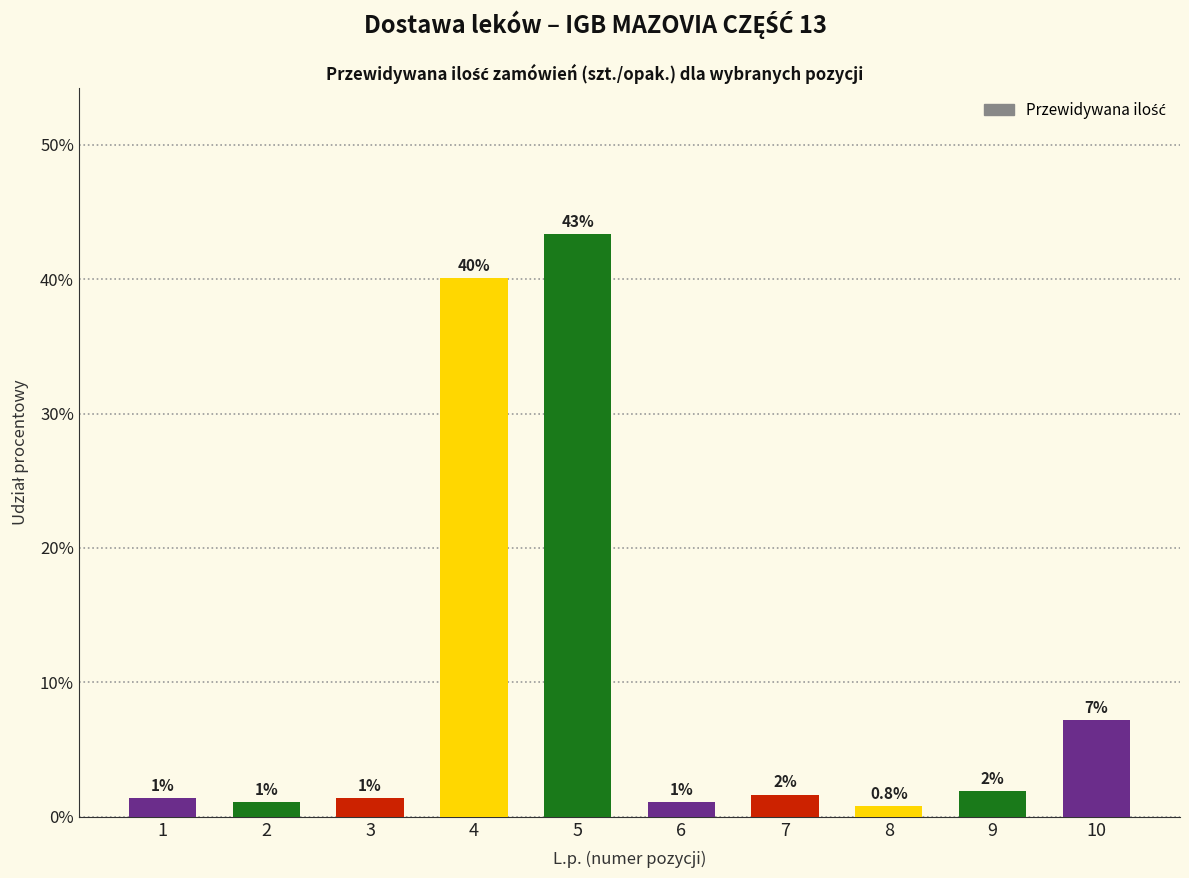

Reading right to left, transcribe all the data shown in this chart.

7.2	1.9	0.8	1.7	1.1	43.4	40.1	1.4	1.1	1.4